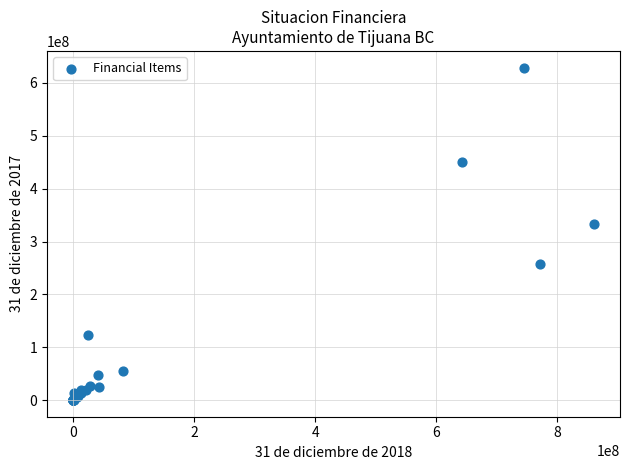

What Y value in the scatter plot is closest to 314523406?

332603488